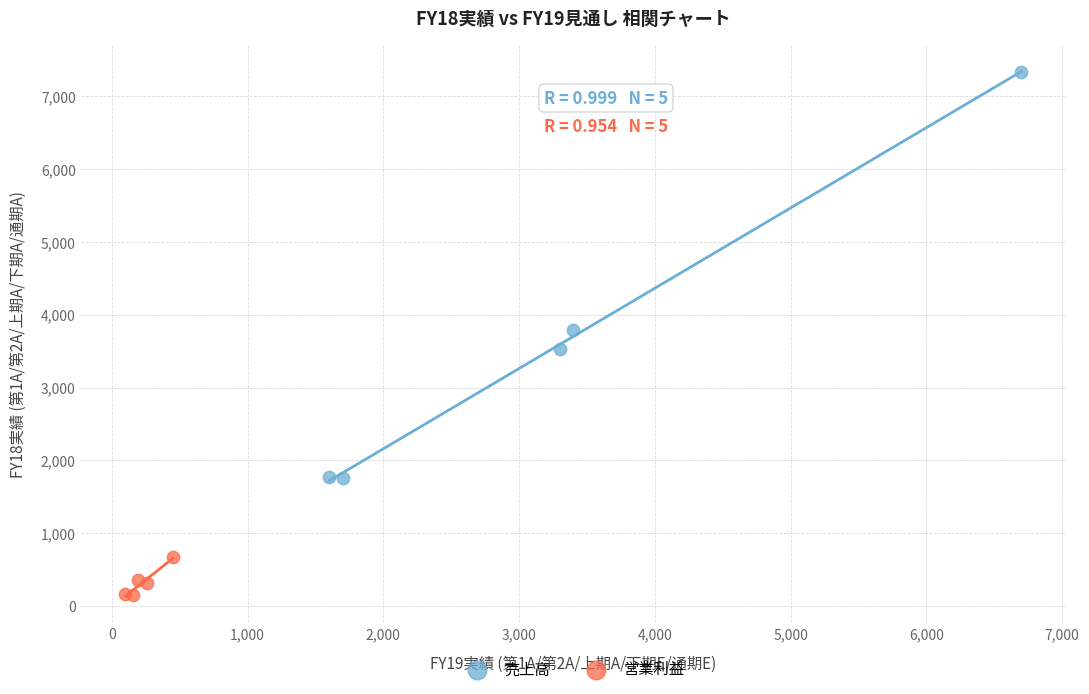

Which series has the widest spread of Y values?

売上高